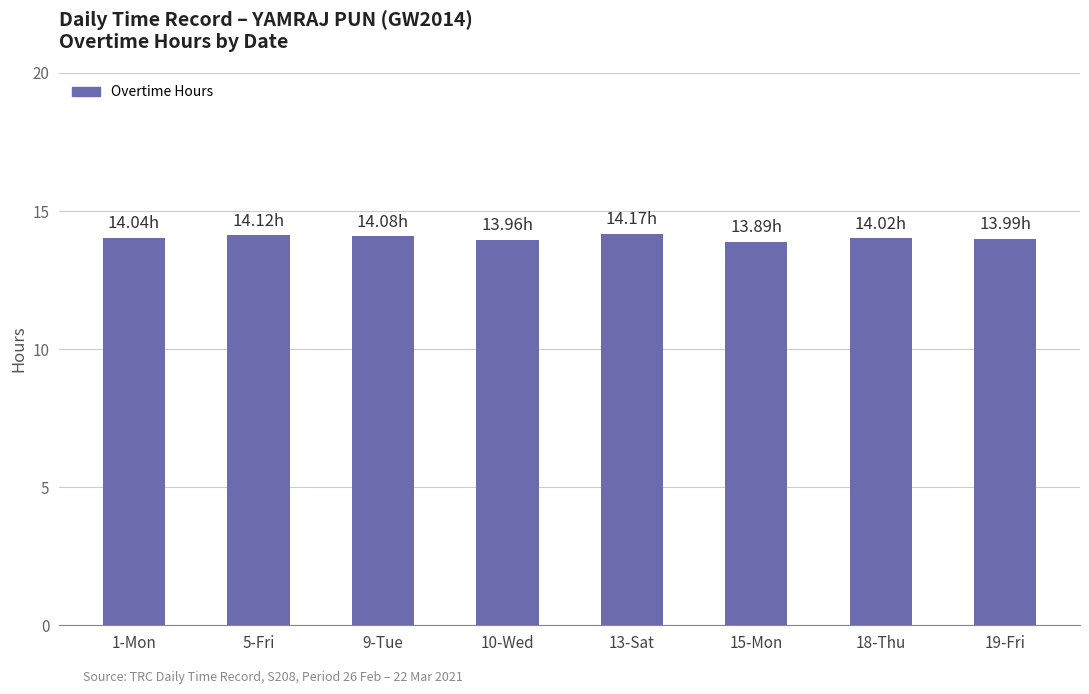

Does the chart contain any negative values?

No